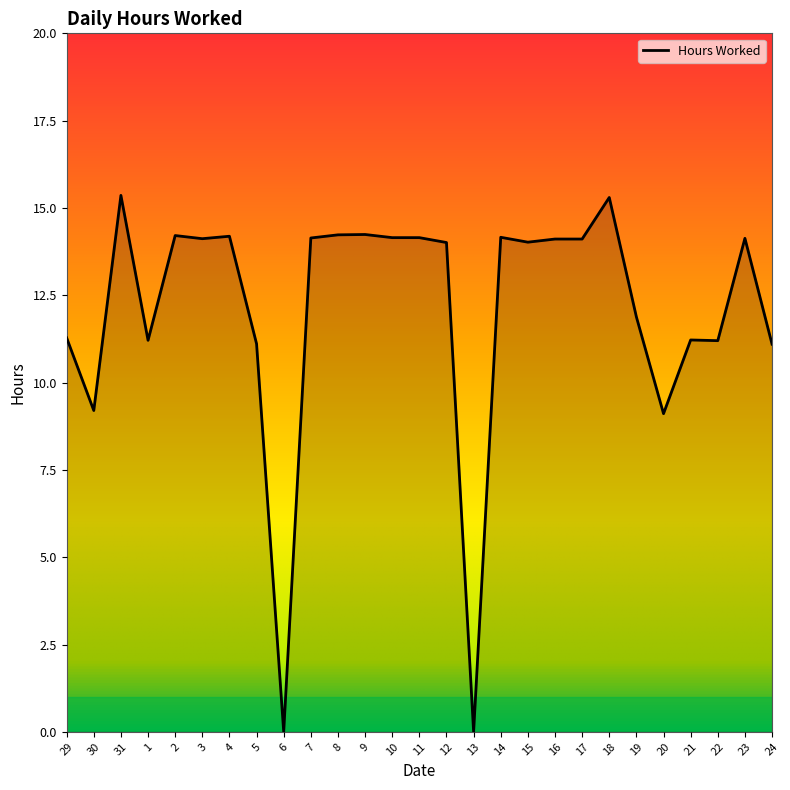

What is the sum of the values at 31 and 6?

15.4